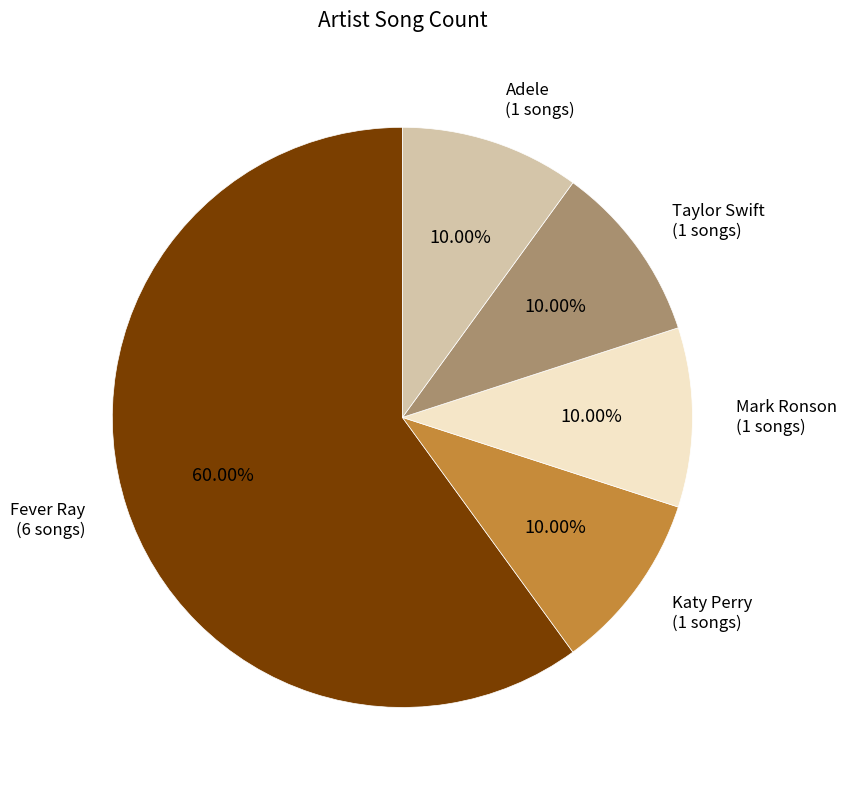

Is there any slice that represents more than half of the pie?

Yes